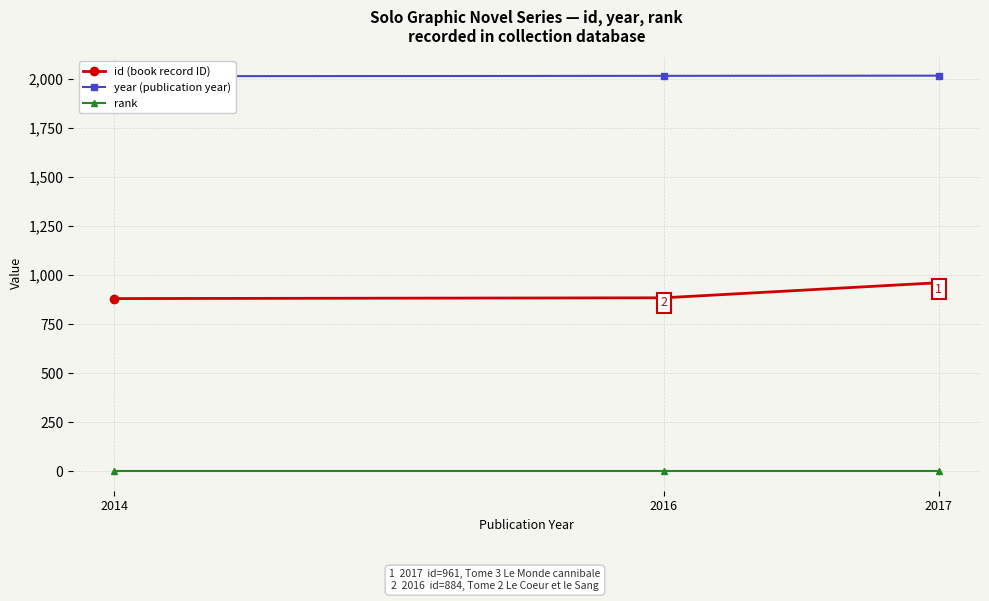

At which label does id (book record ID) reach its peak?

2017